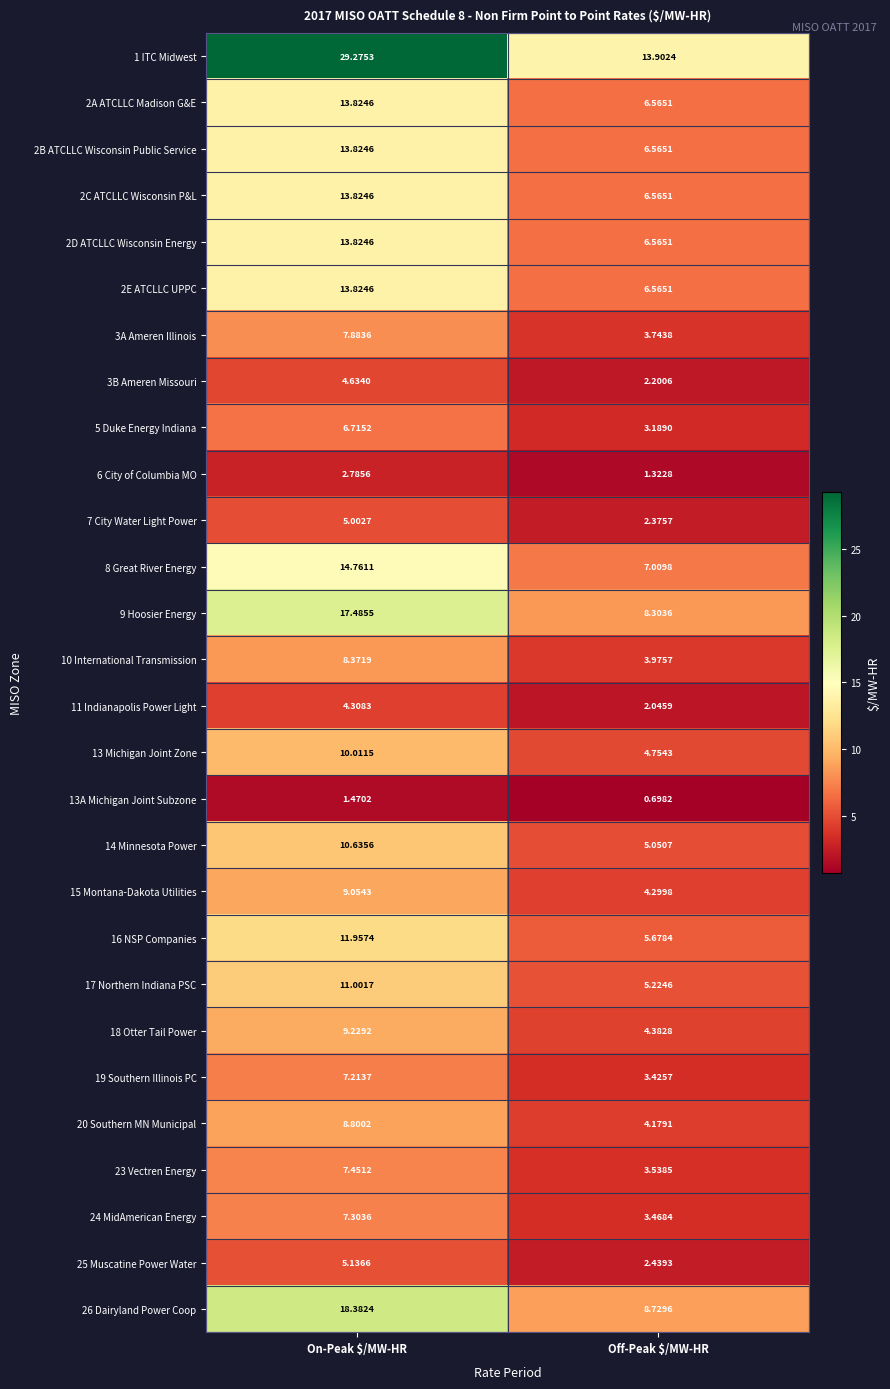

Which label corresponds to the smallest value in the chart?

Off-Peak $/MW-HR